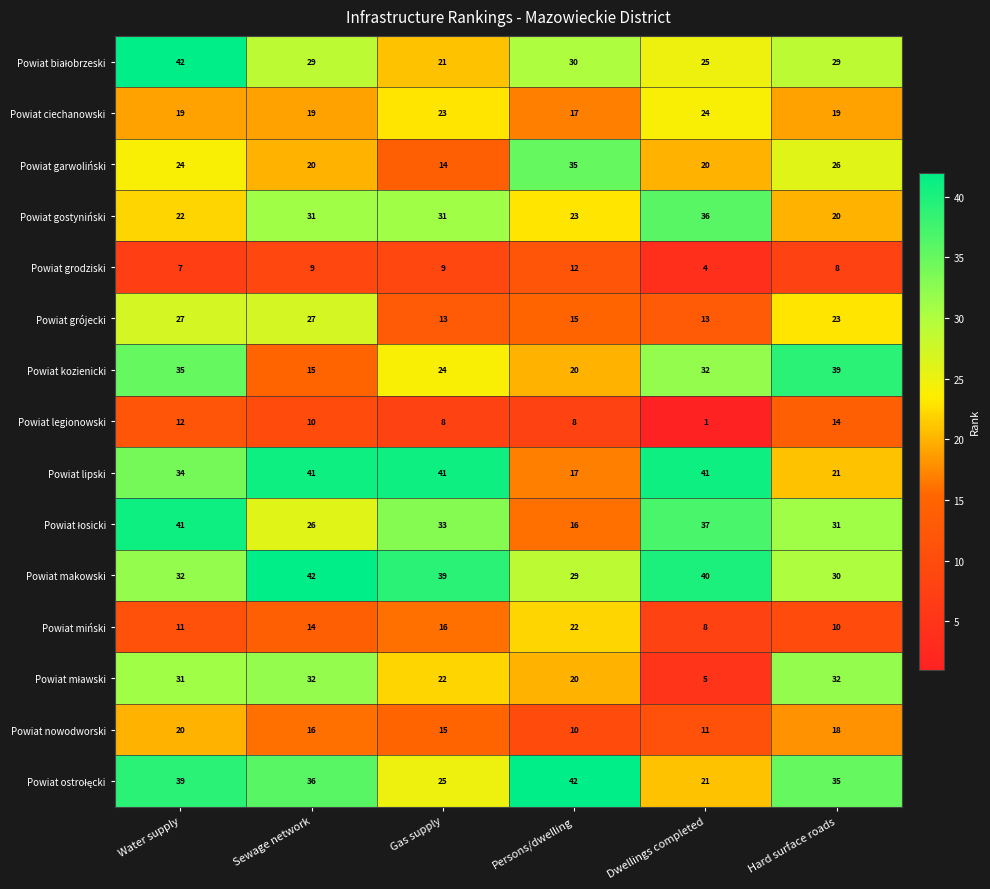

At how many categories does at least one series exceed 36?

6